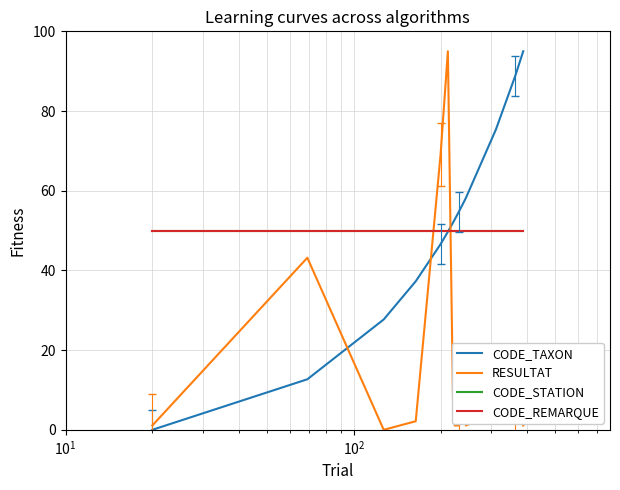

Is this an area chart (filled region under the line)?

No